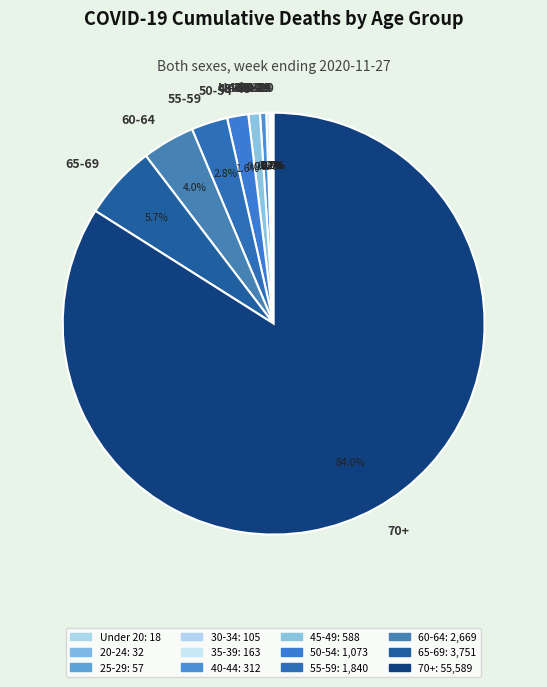

Which slice is the largest?

70+